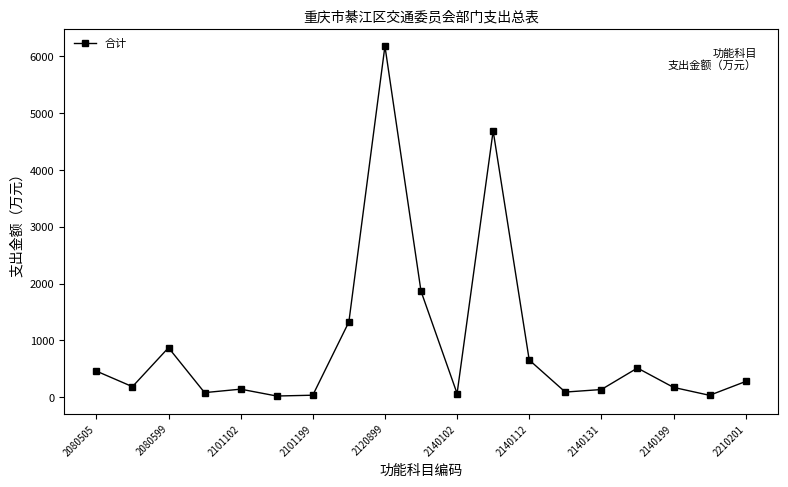

What is the difference between the second highest and second lowest values?

4658.5